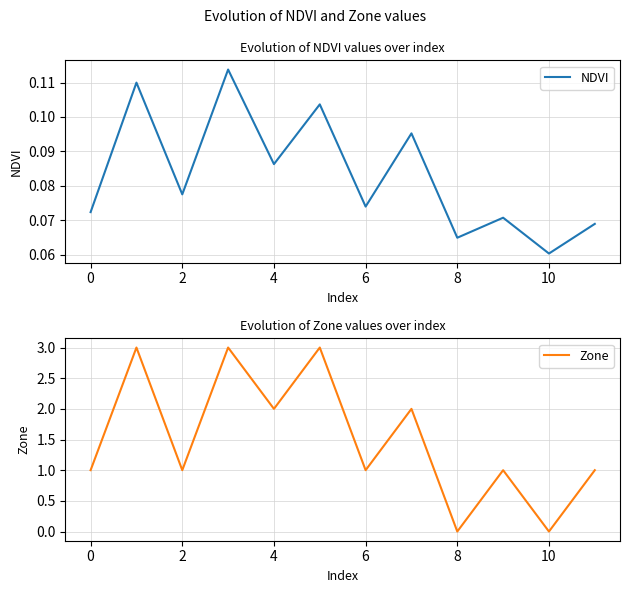

How many data points does each series have?

12